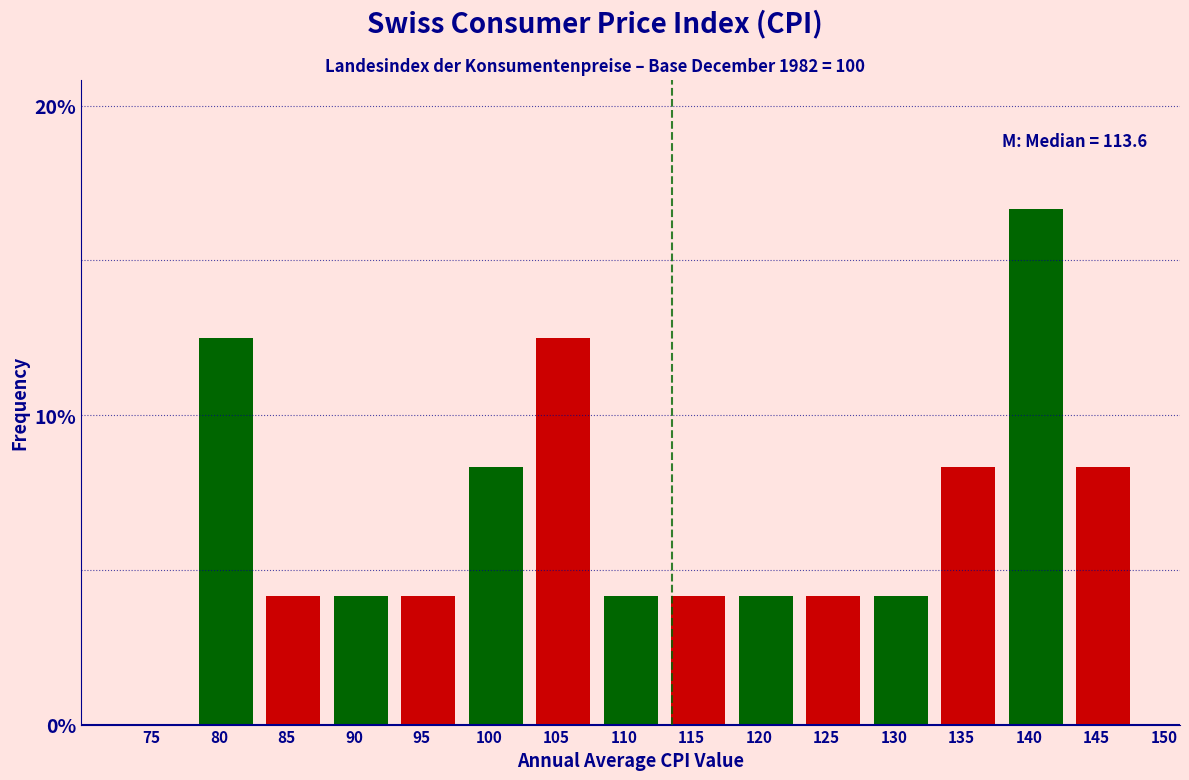

Reading right to left, extract all data points from this chart.

145=8.3	140=16.7	135=8.3	130=4.2	125=4.2	120=4.2	115=4.2	110=4.2	105=12.5	100=8.3	95=4.2	90=4.2	85=4.2	80=12.5	75=0.0